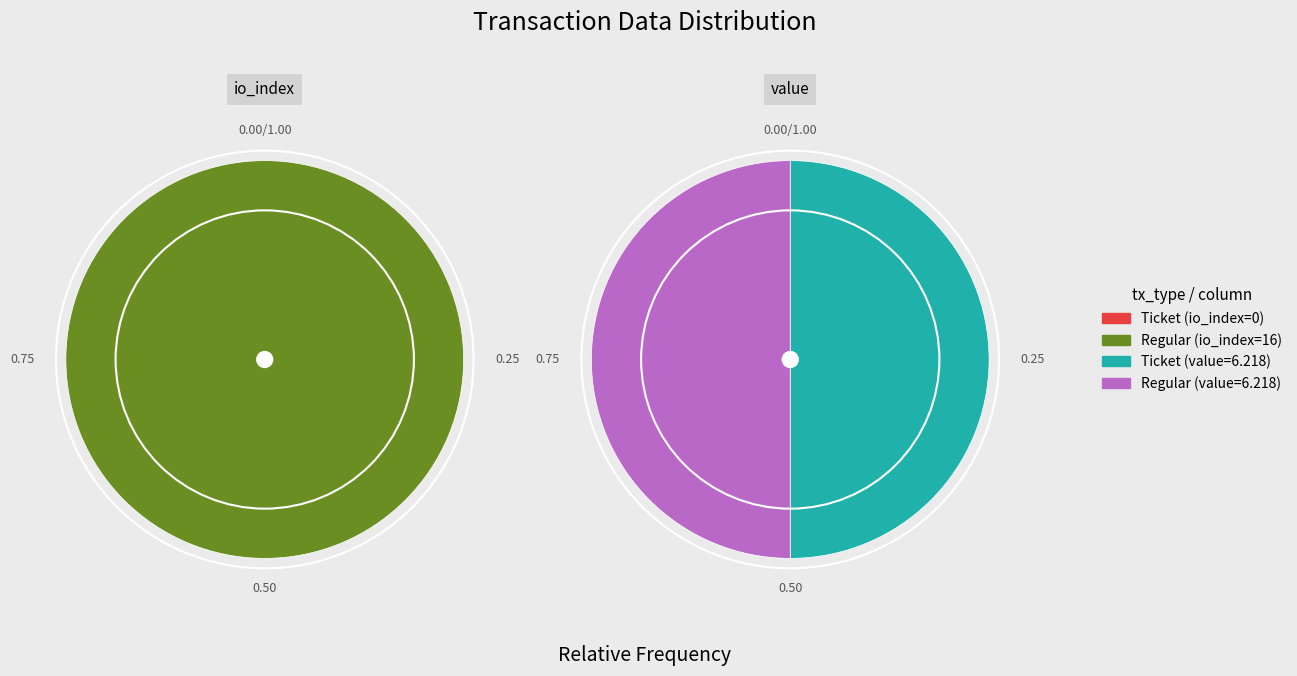

Rank the series by their maximum value, from highest to lowest.

Regular, Ticket